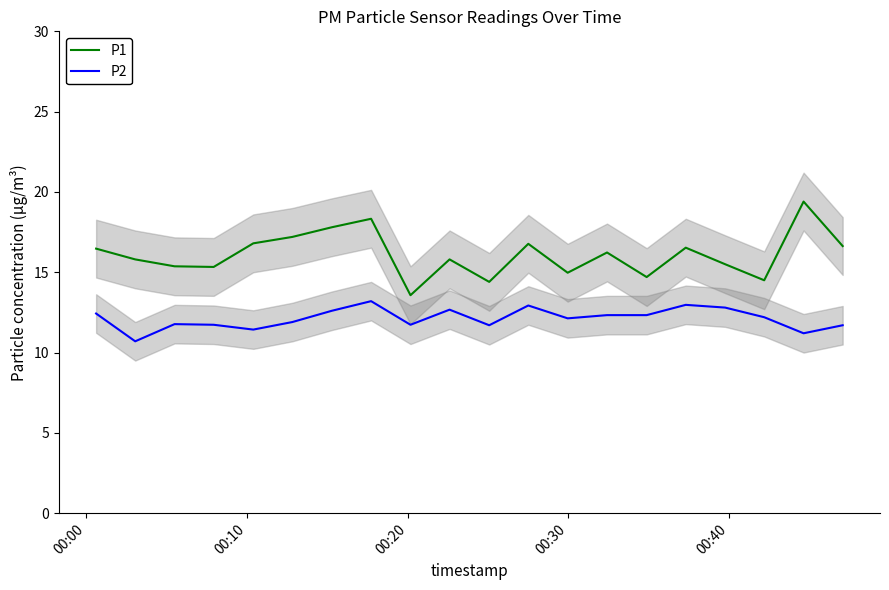

True or false: P2 and P1 cross at least once.

False